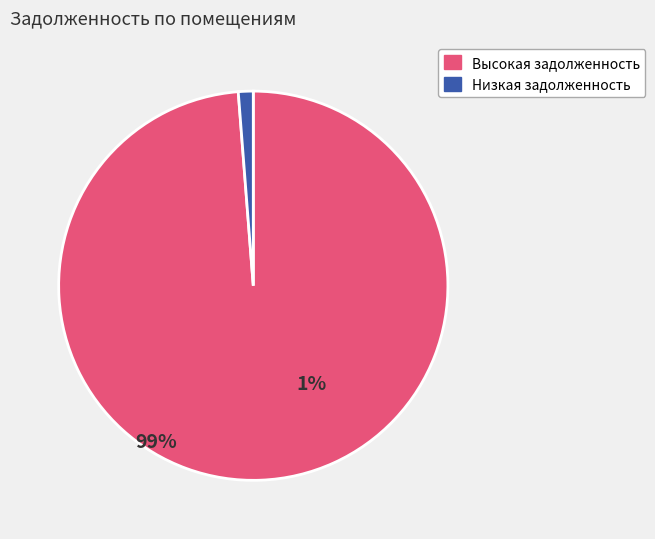

Does any single category account for the majority?

Yes